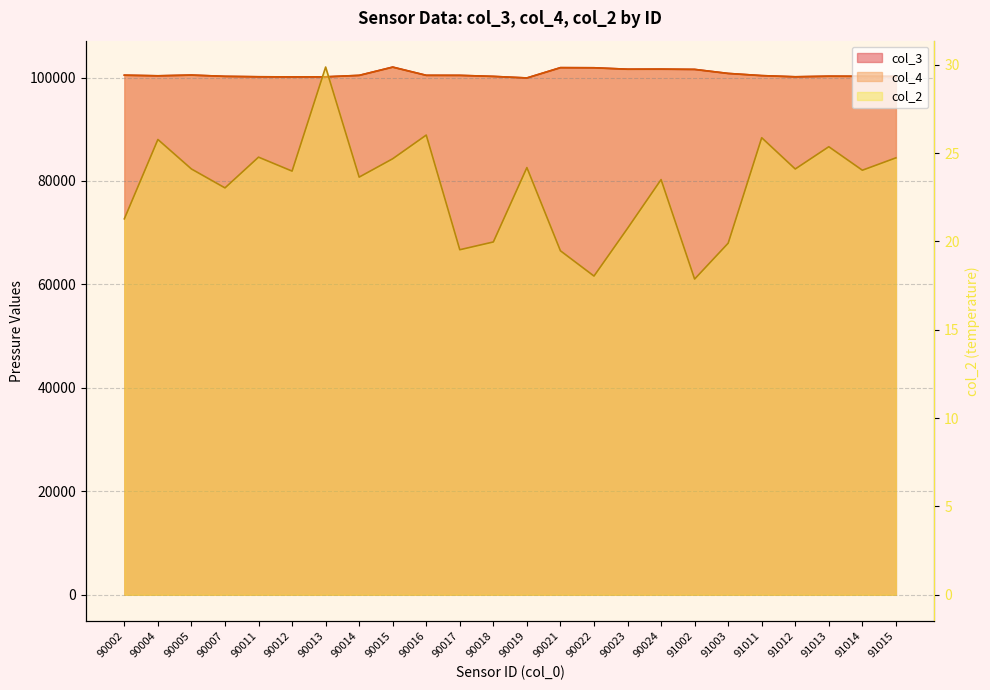

What is the difference between the maximum and minimum values in the col_4 series?

2086.0